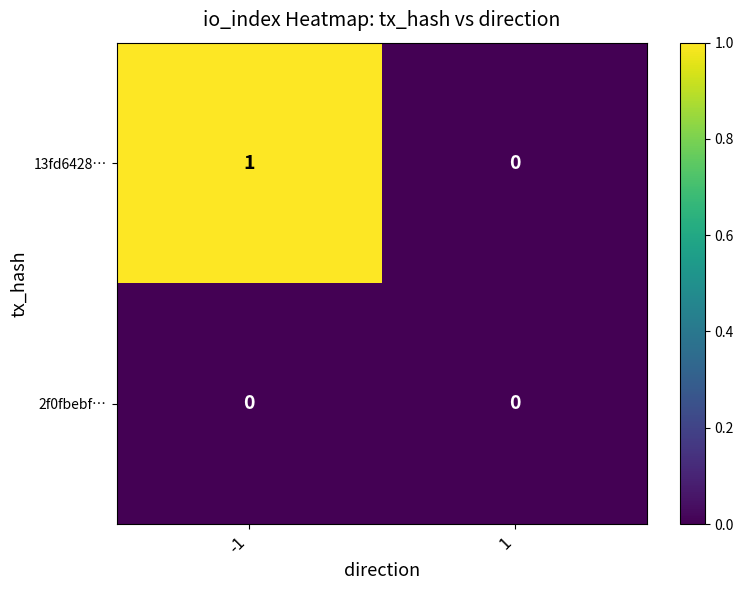

Which series has the largest range (max minus min)?

13fd6428…